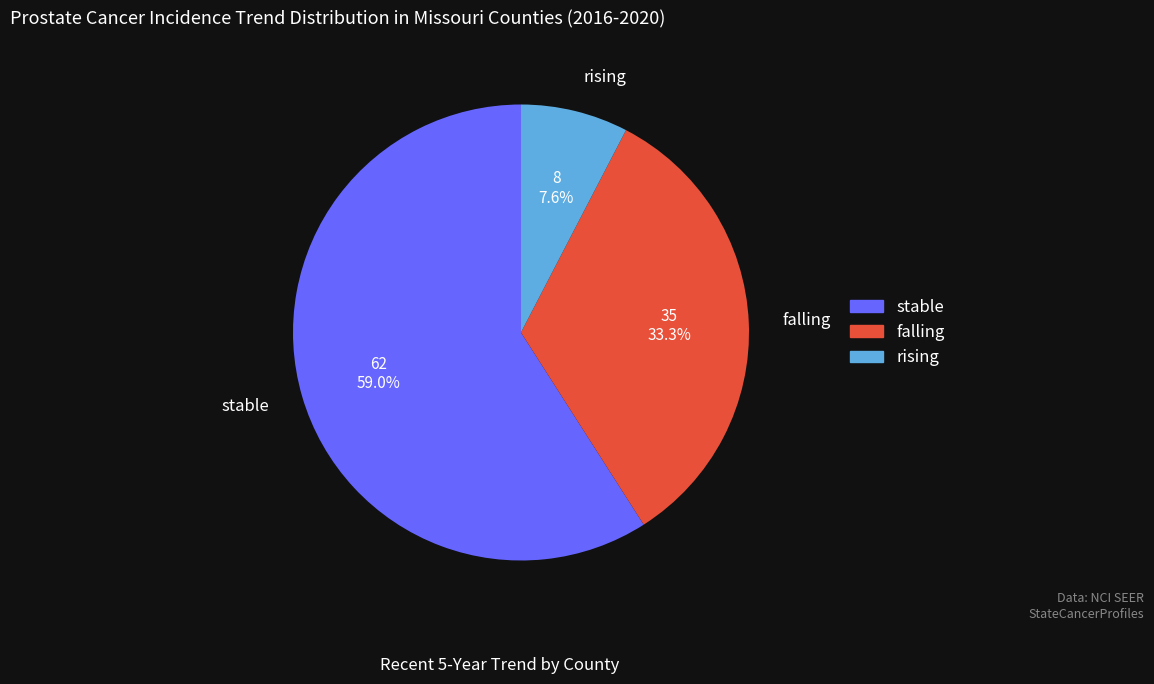

To the nearest percent, what is the difference between the stable and rising slice percentages?

51%